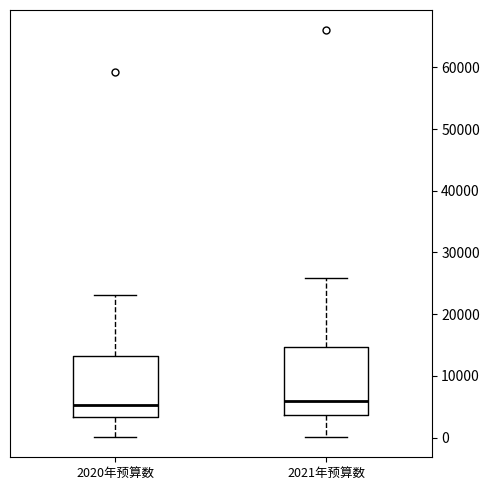

Which box is the tallest, from its lower edge to its upper edge?

2021年预算数